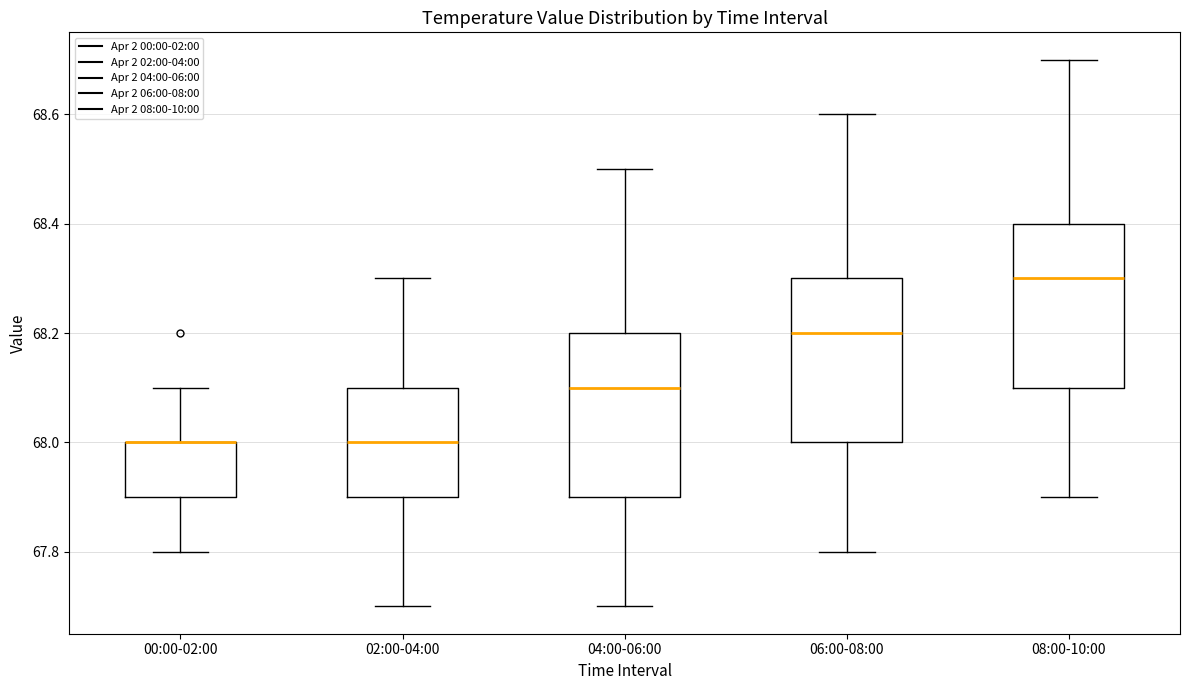

Reading left to right, read every box against the y-axis: the position of its median line, the range the box covers, and the ends of its whiskers. The values are not printed on the chart, so give them approximately, as read against the axis.

00:00-02:00: median 68.0 (drawn on the box's upper edge), box 67.9 to 68.0, whiskers 67.8 to 68.1
02:00-04:00: median 68.0, box 67.9 to 68.1, whiskers 67.7 to 68.3
04:00-06:00: median 68.1, box 67.9 to 68.2, whiskers 67.7 to 68.5
06:00-08:00: median 68.2, box 68.0 to 68.3, whiskers 67.8 to 68.6
08:00-10:00: median 68.3, box 68.1 to 68.4, whiskers 67.9 to 68.7